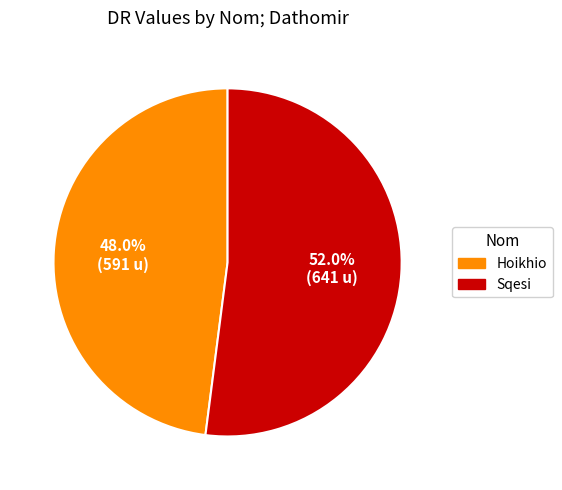

How many slices are in this pie chart?

2